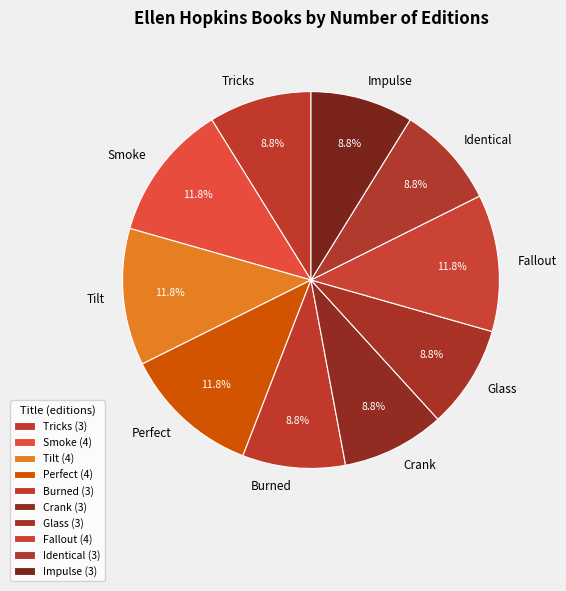

How many slices are in this pie chart?

10